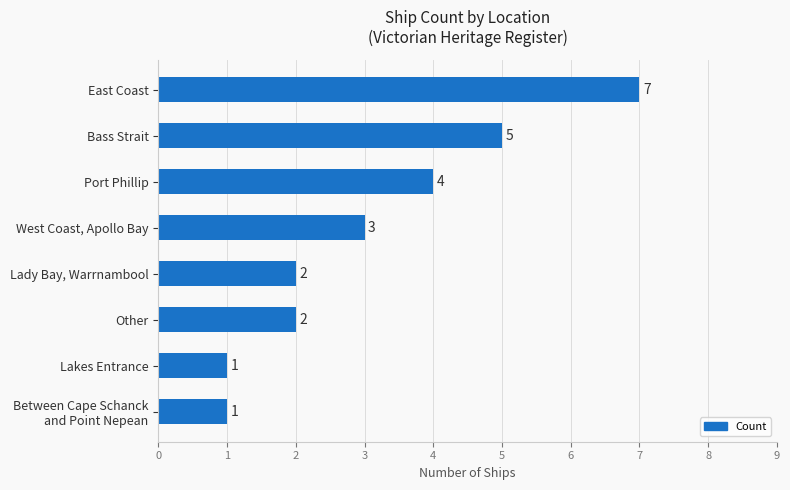

Between East Coast and Lakes Entrance, which is larger?

East Coast